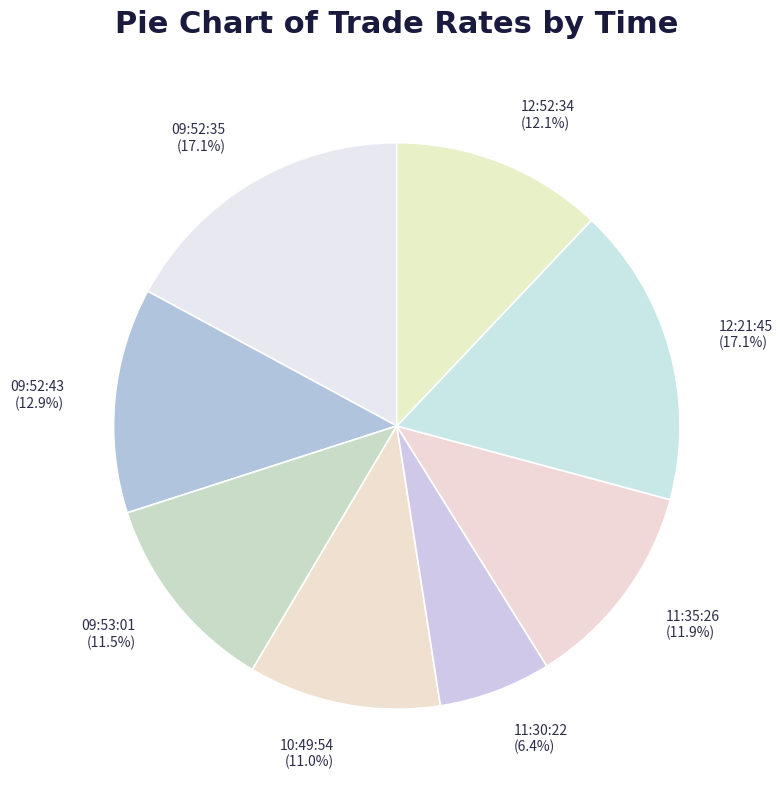

How many segments does this pie chart have?

8